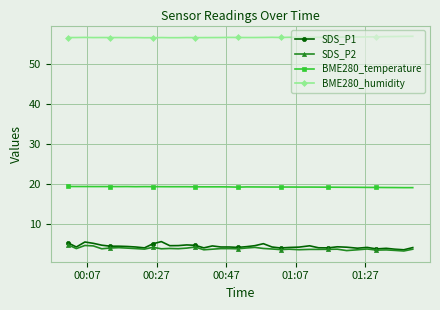

Which series has the largest total across all categories?

BME280_humidity